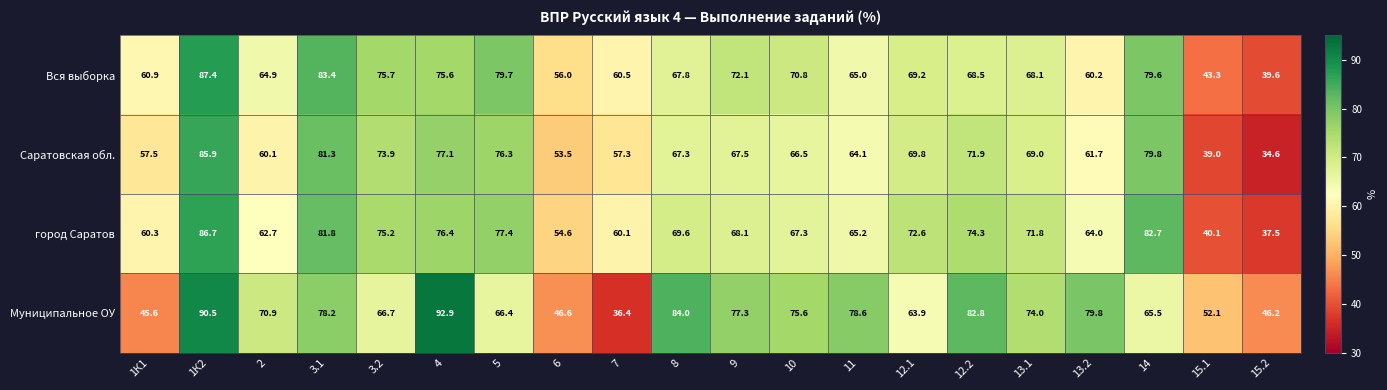

Is it true that Саратовская обл. equals 69.0 at 13.1?

True